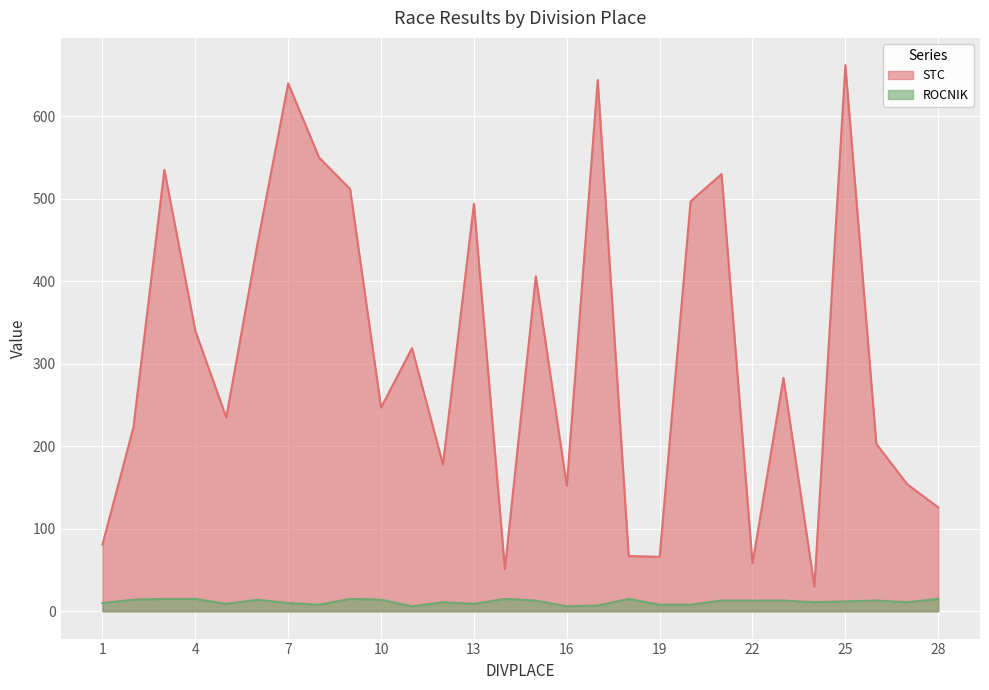

What is the maximum value for ROCNIK?

15